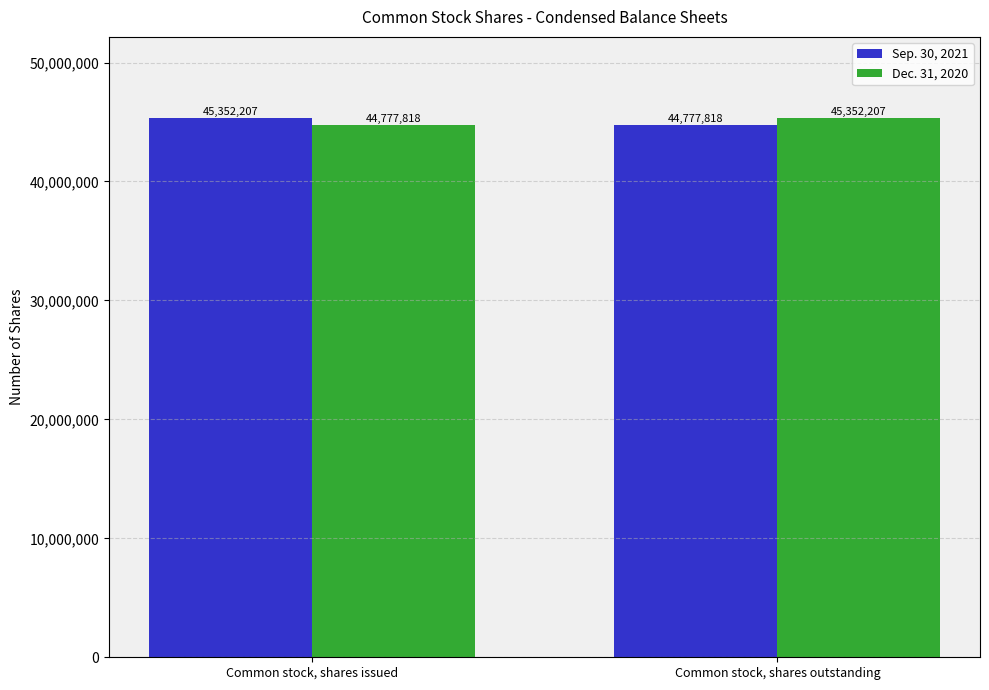

Reading left to right, transcribe all the data shown in this chart.

Sep. 30, 2021: Common stock, shares issued=45352207	Common stock, shares outstanding=44777818
Dec. 31, 2020: Common stock, shares issued=44777818	Common stock, shares outstanding=45352207